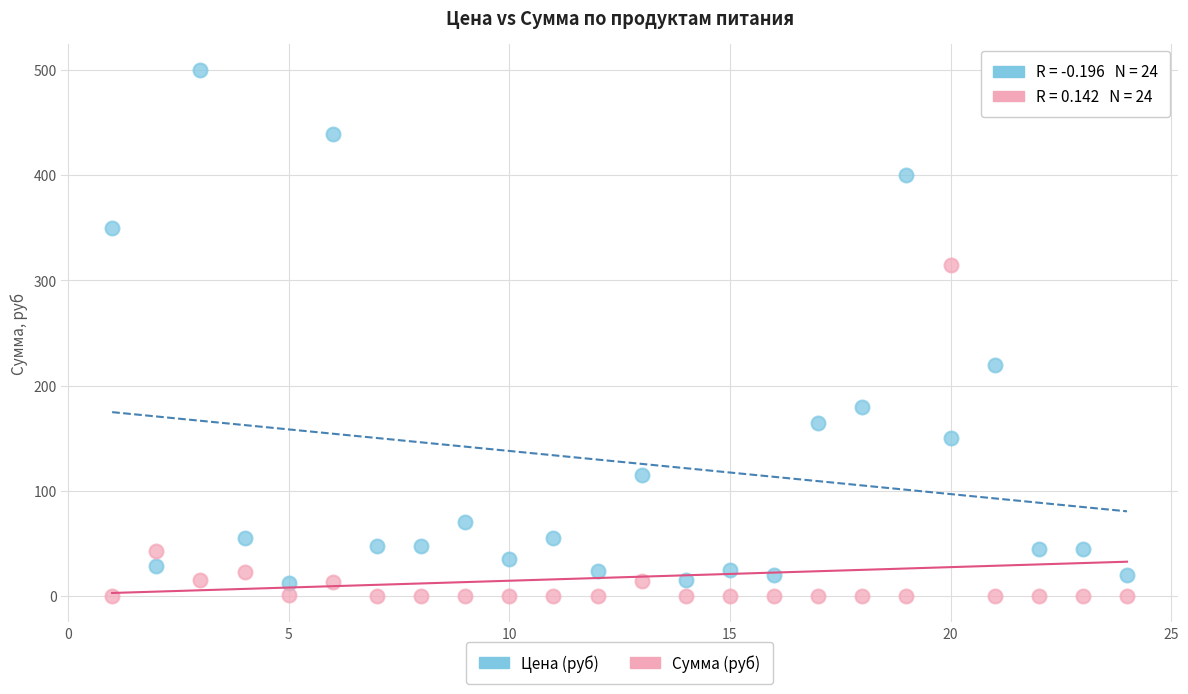

Which series has the widest spread of Y values?

Цена (руб)